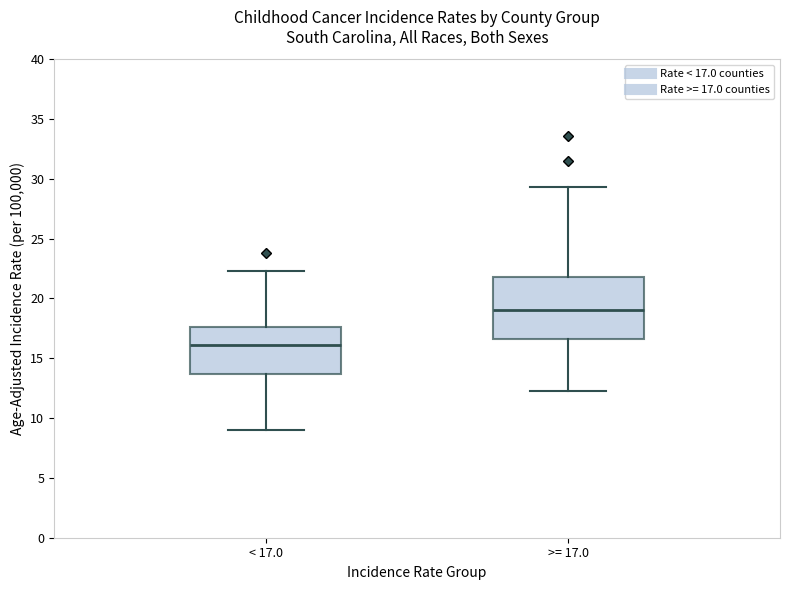

Reading left to right, transcribe this box plot: for each box, give where its median line is, the range the box spans, and where its two whiskers end, as read against the y-axis. The values are not printed on the chart, so give them approximately, as read against the axis.

< 17.0: median 16.0, box 13.5 to 17.5, whiskers 9.0 to 22.5
>= 17.0: median 19.0, box 16.5 to 22.0, whiskers 12.5 to 29.5